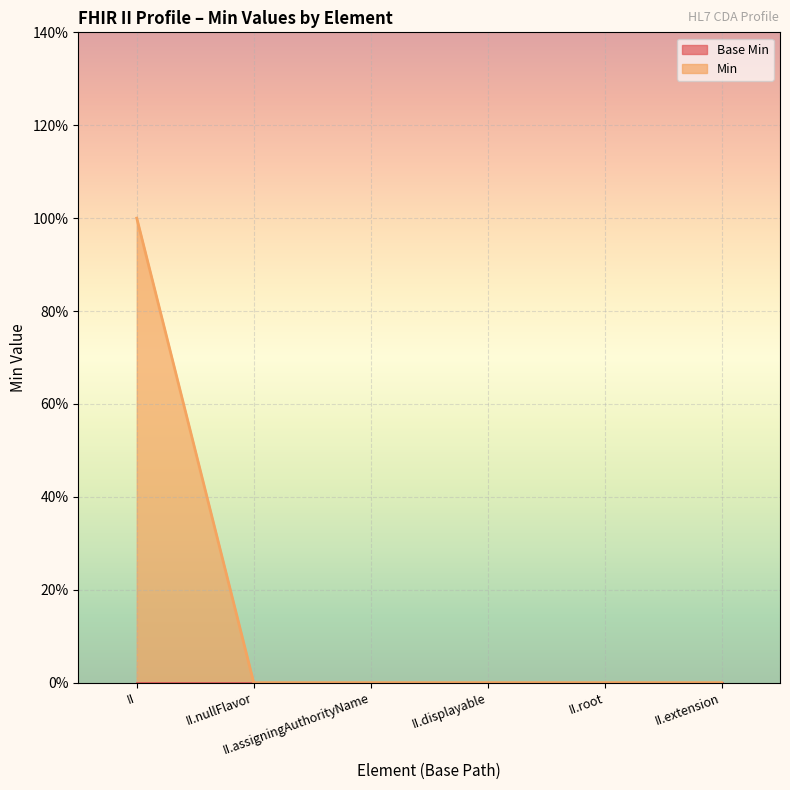

What is the difference between the maximum and minimum values?

1